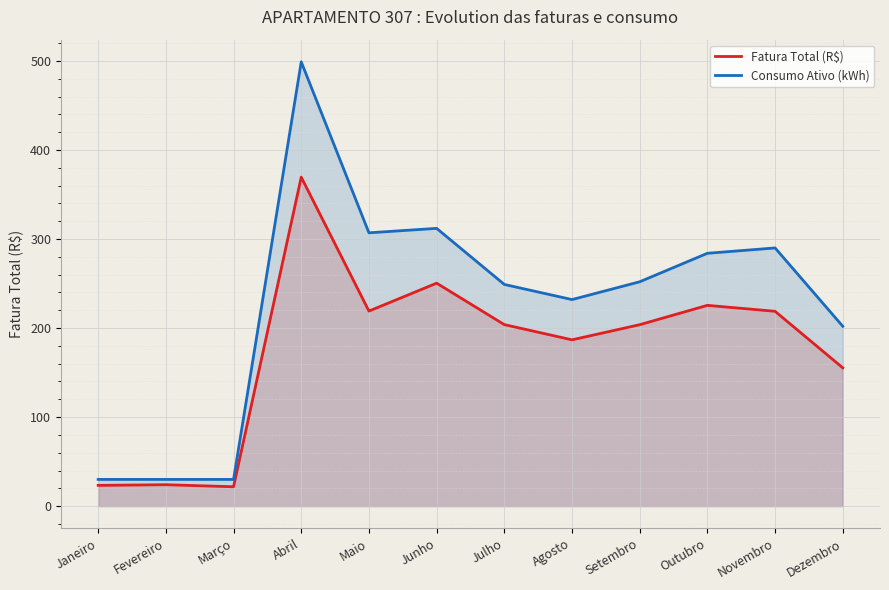

Rank the series at Abril from lowest to highest value.

Fatura Total (R$), Consumo Ativo (kWh)